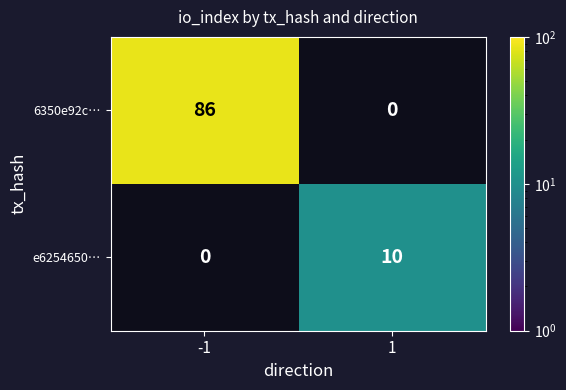

The e6254650… series shows 0 at -1. True or false?

True